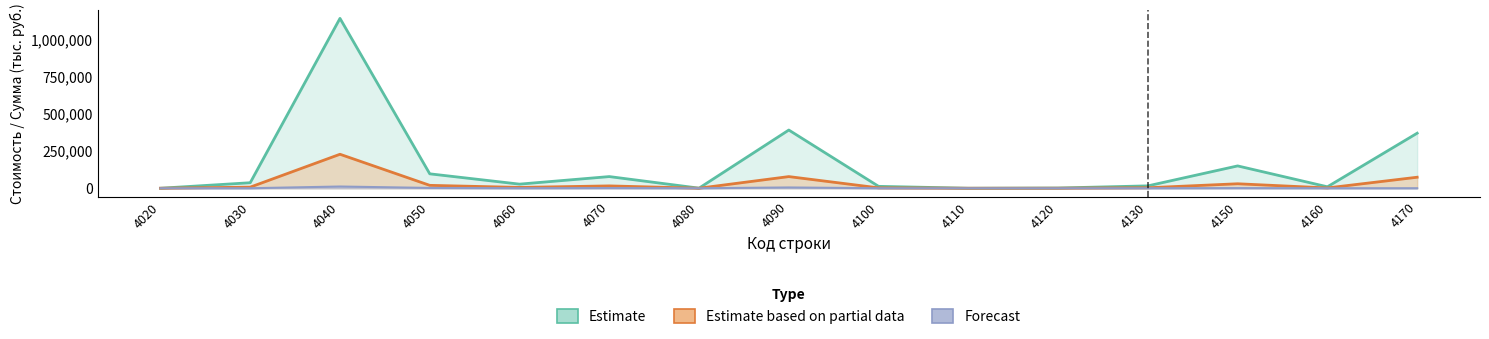

Is it true that Forecast equals 4 at 4030?

False